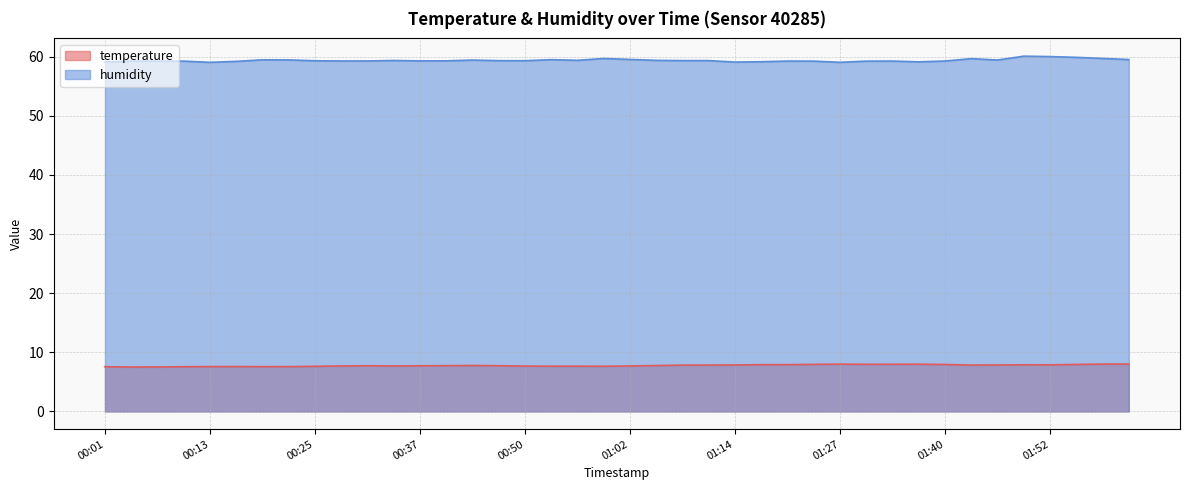

In temperature, how many points are higher than both neighbors (excluding endpoints)?

6